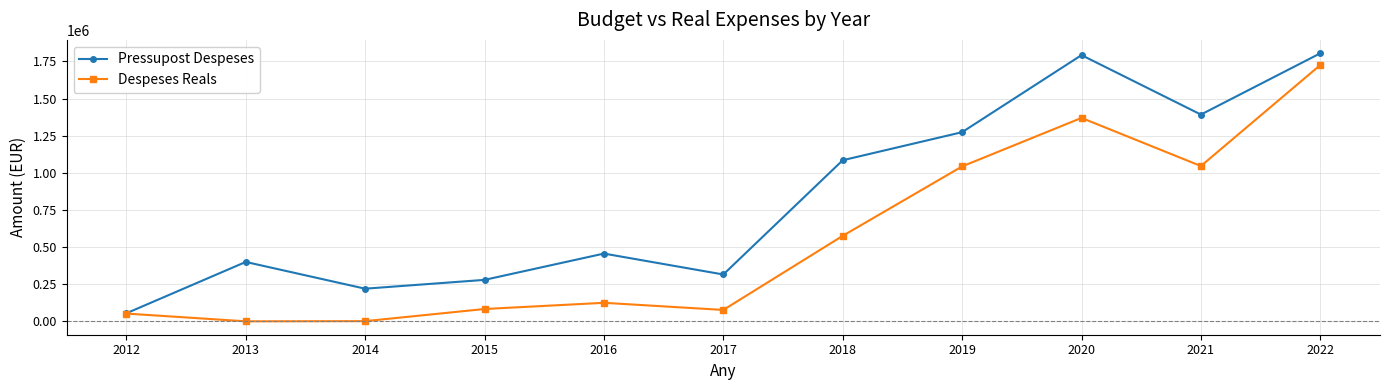

What is the minimum value for Pressupost Despeses?

54500.0